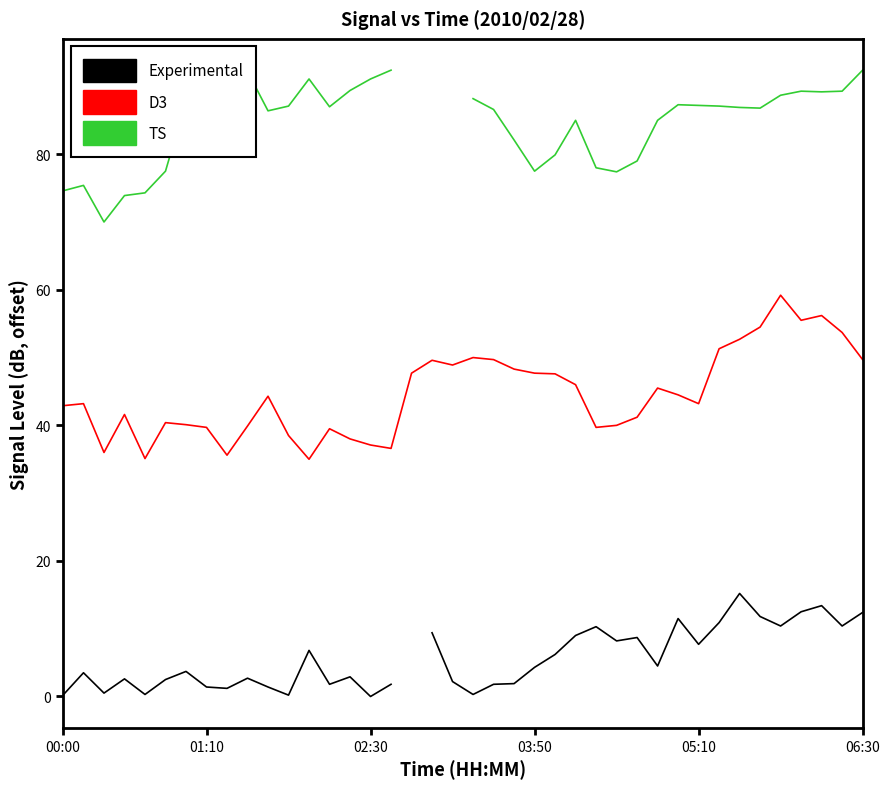

List the series in order of their overall mean, lowest first.

Experimental, D3, TS